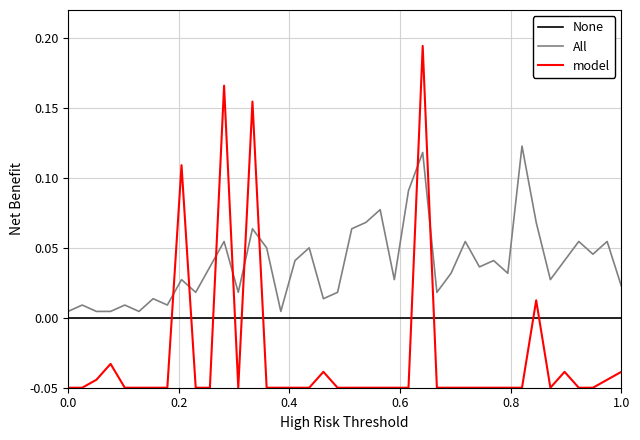

After their last crossing, which series has the higher values: model or All?

All